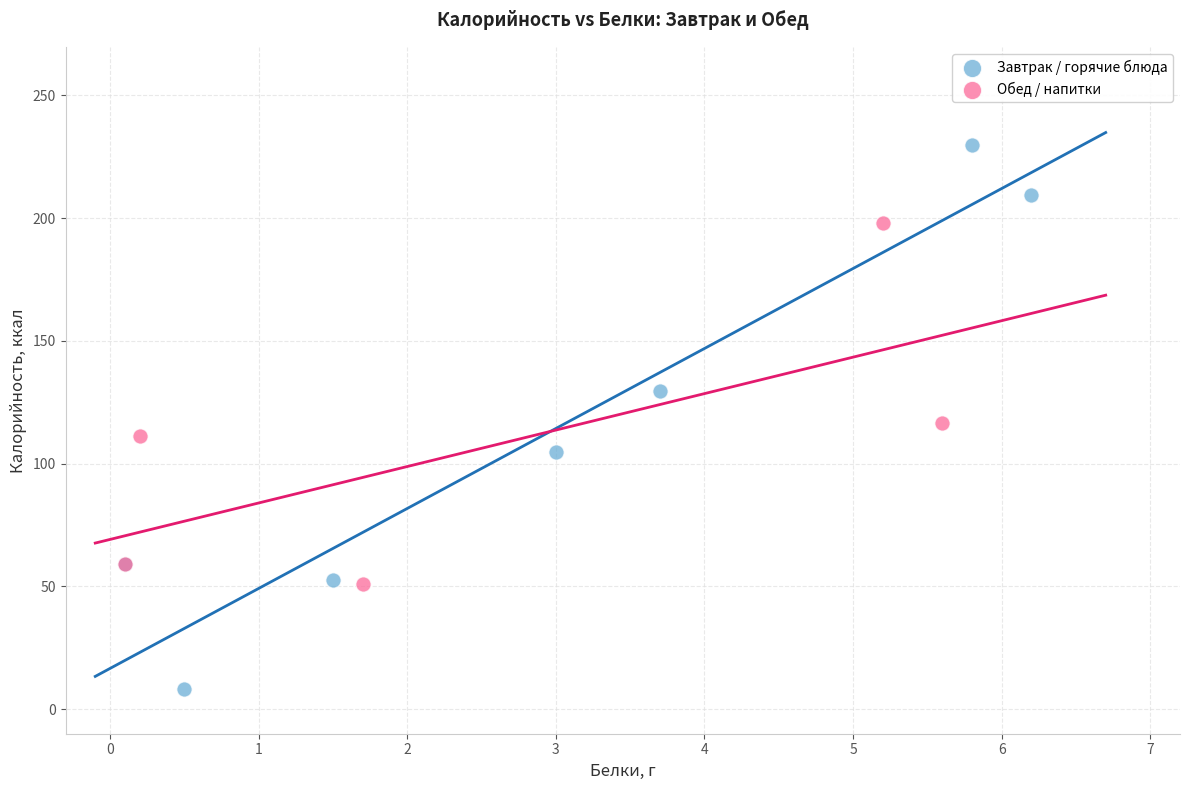

Which series has the widest spread of Y values?

Завтрак / горячие блюда